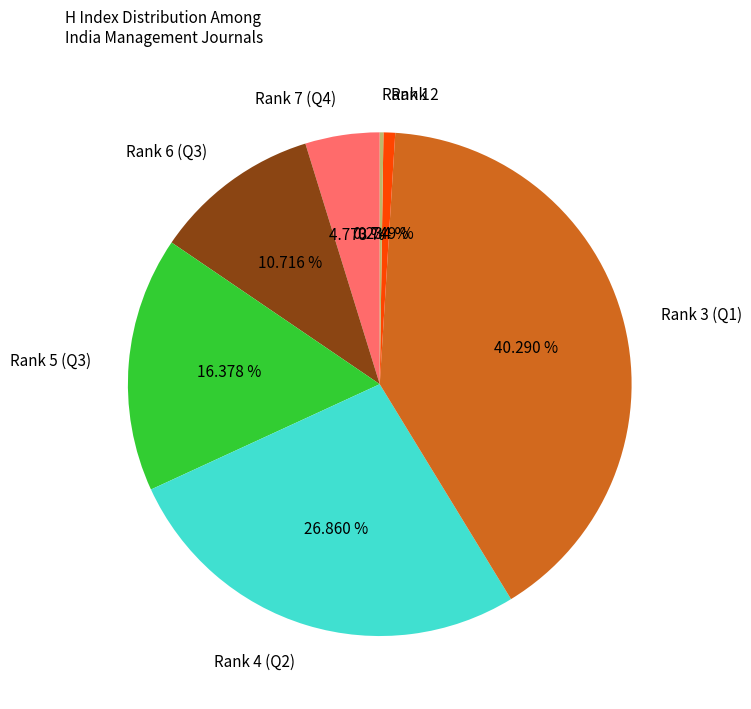

What is the ratio of the value at Rank 4 (Q2) to the value at Rank 7 (Q4)?

5.6